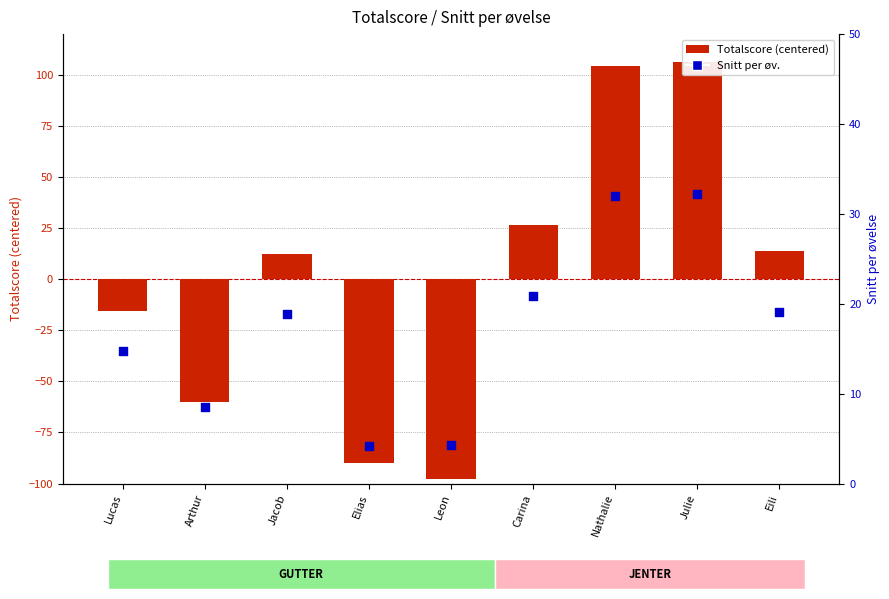

Is the value of Snitt per øv. at Nathalie greater than the value of Totalscore at Jacob?

Yes